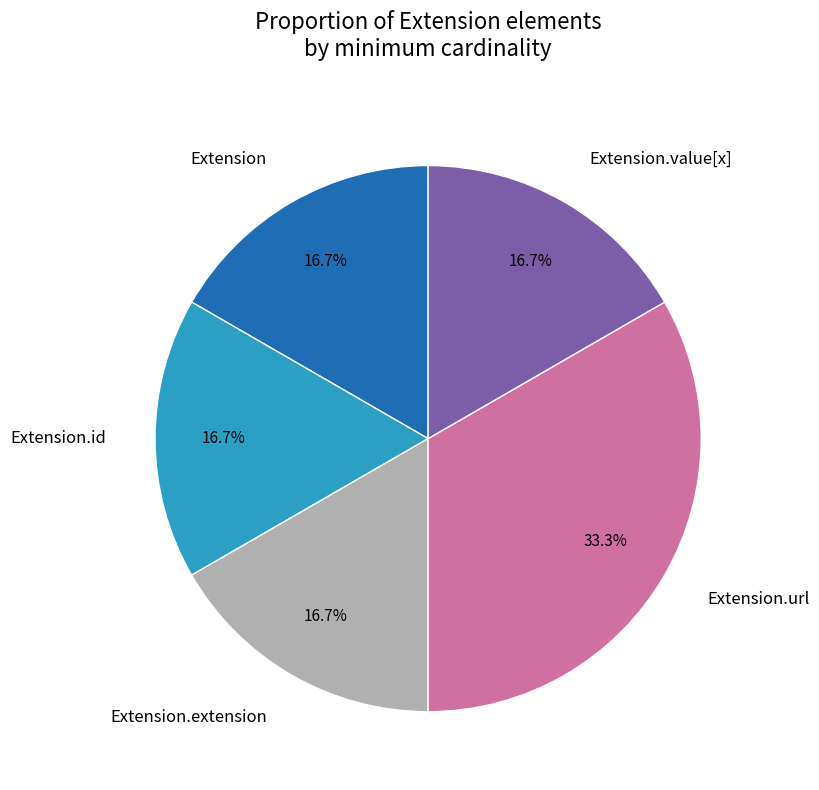

Does Extension.extension represent more than half of the total?

No